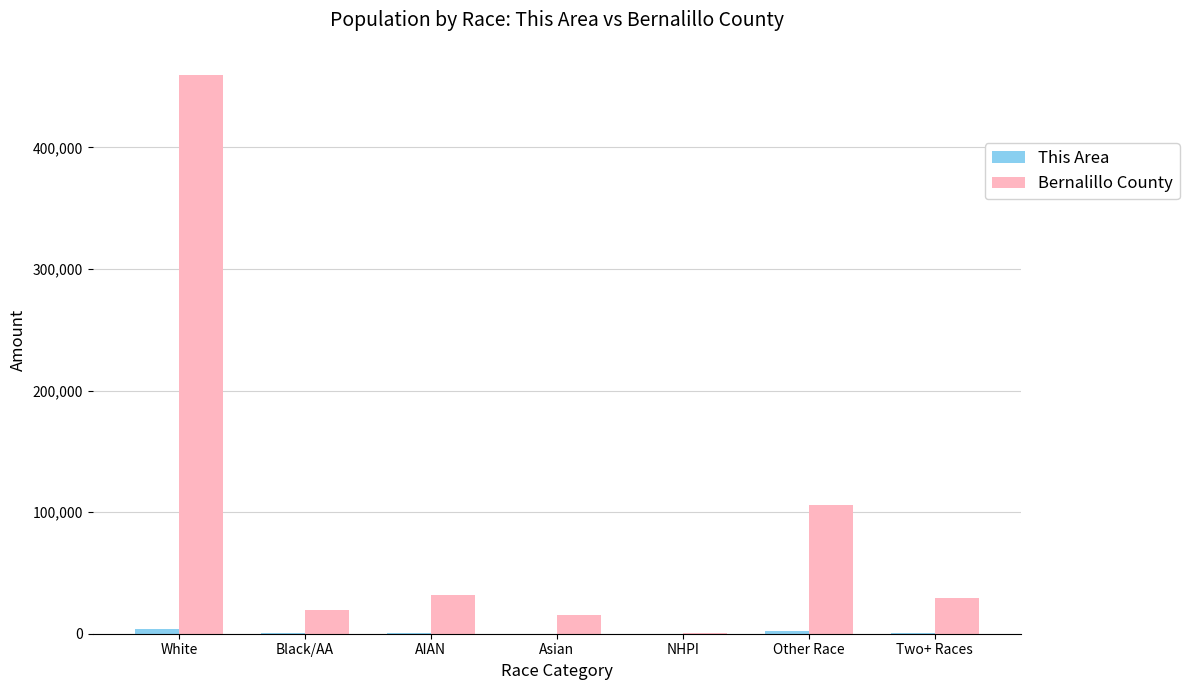

Which series has the largest total across all categories?

Bernalillo County